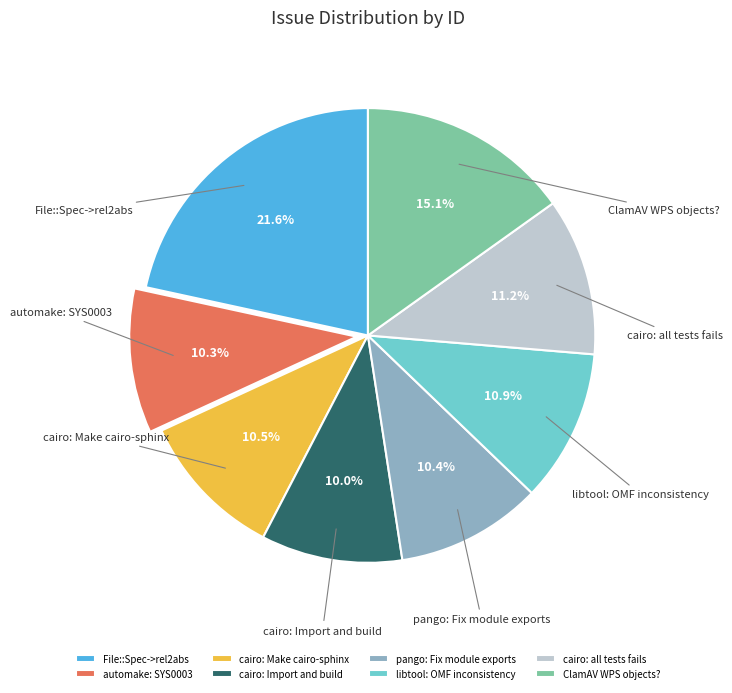

How many segments does this pie chart have?

8